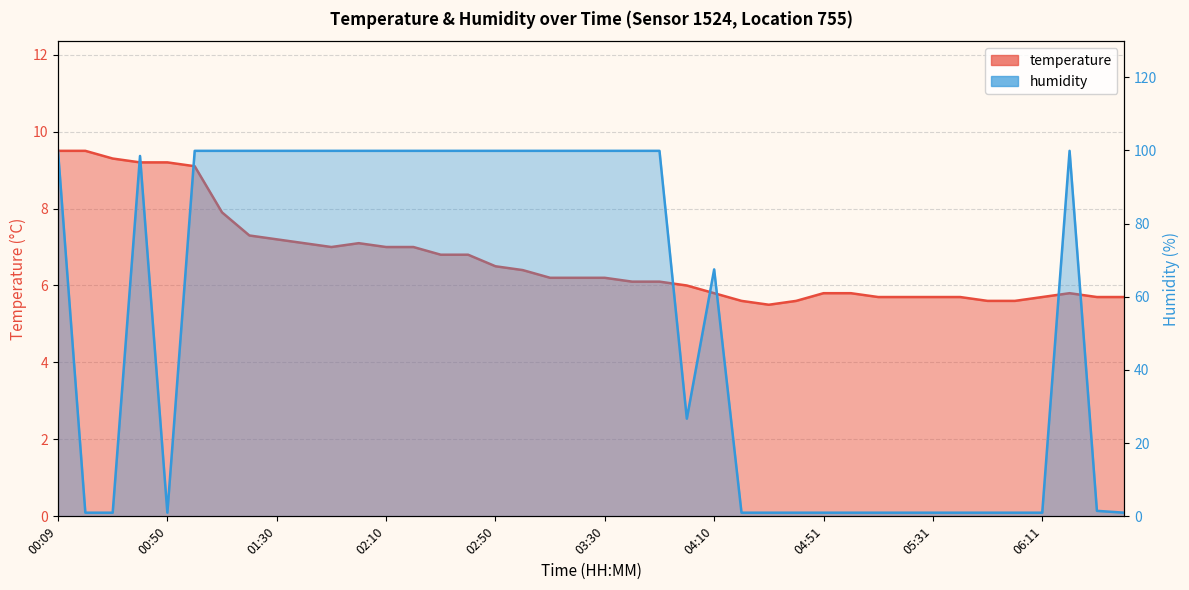

What is the label of the 7th point from the left?

01:10